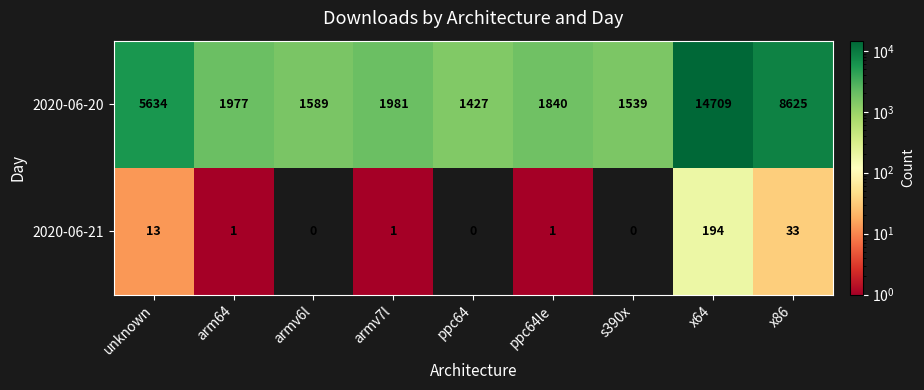

The 2020-06-21 series shows -117 at ppc64. True or false?

False